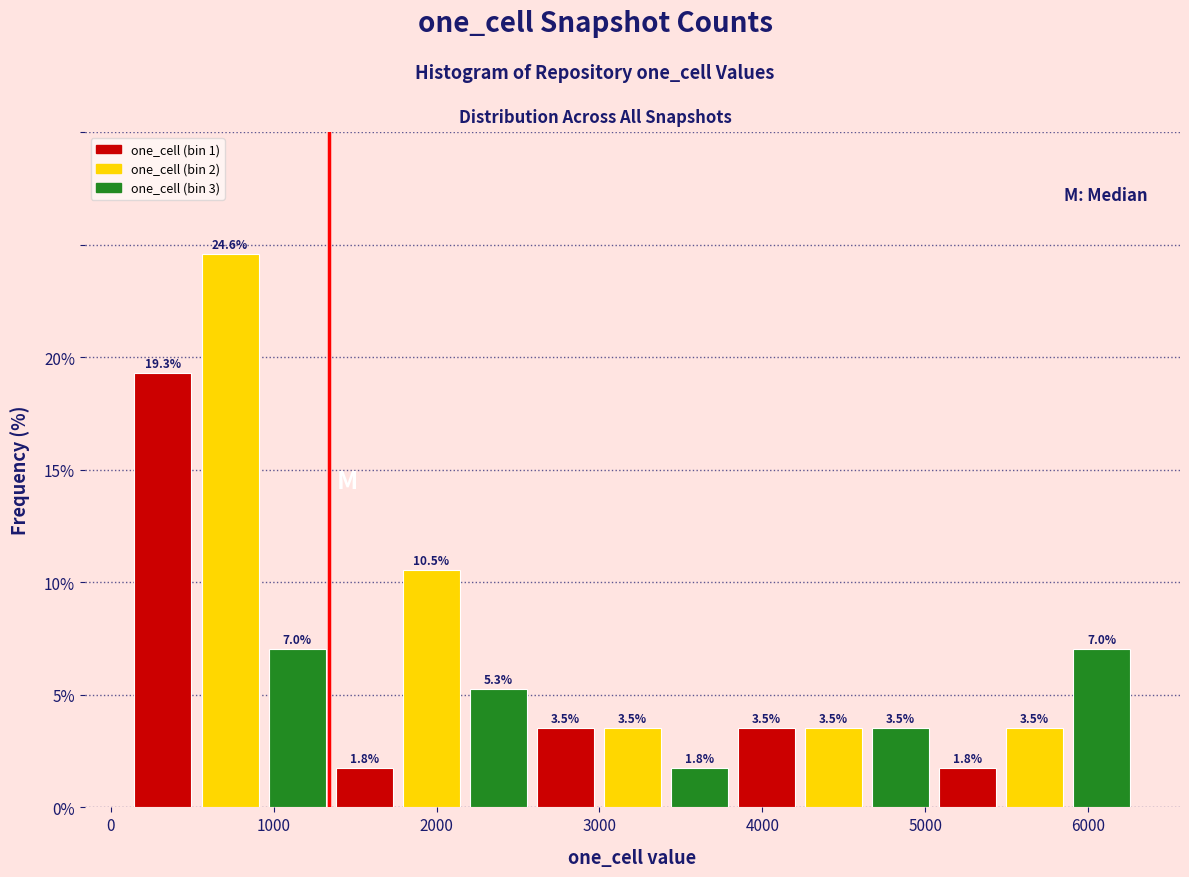

Over which range of the x-axis is the bar tallest?

500 to 900